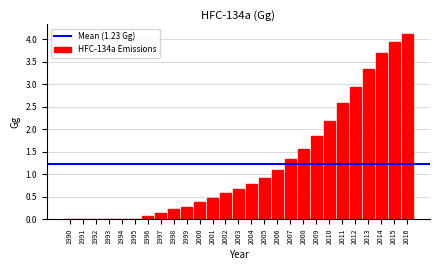

True or false: the data shows 6.6 at 2014.

False